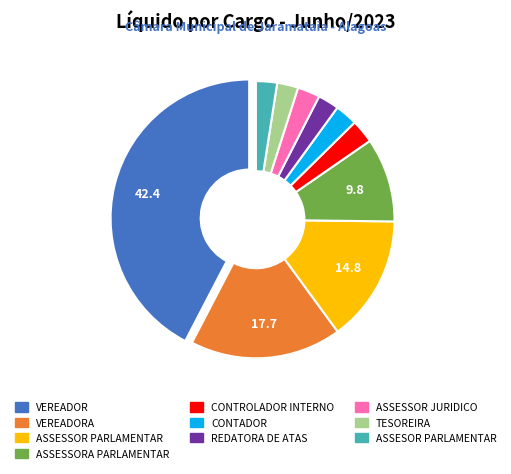

What is the largest slice in the pie chart?

VEREADOR